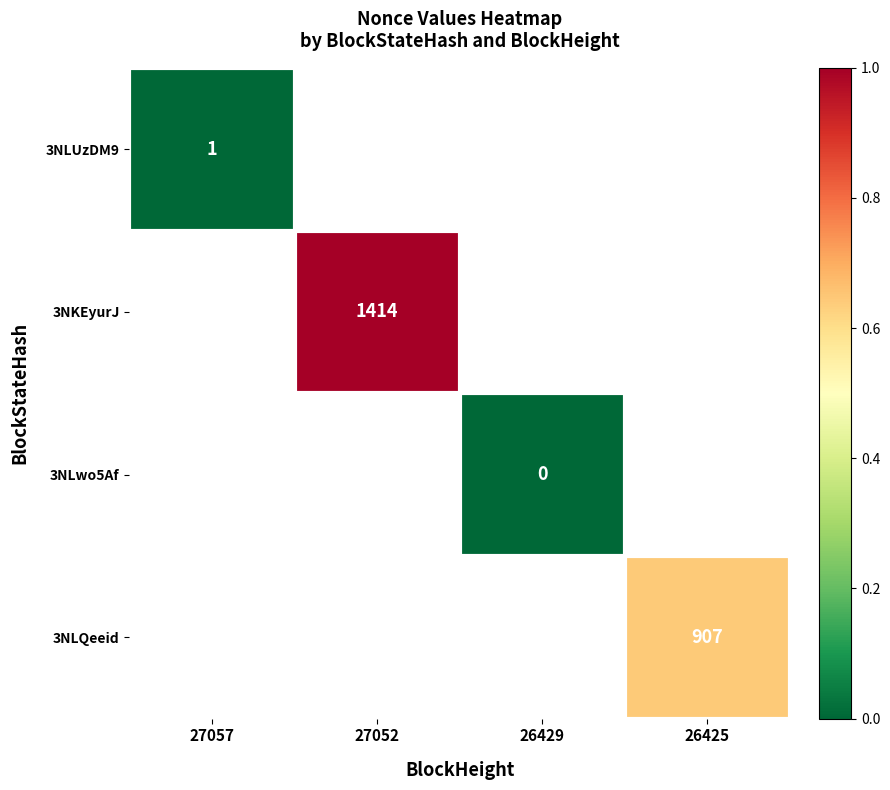

What is the maximum value shown in the chart?

1.0